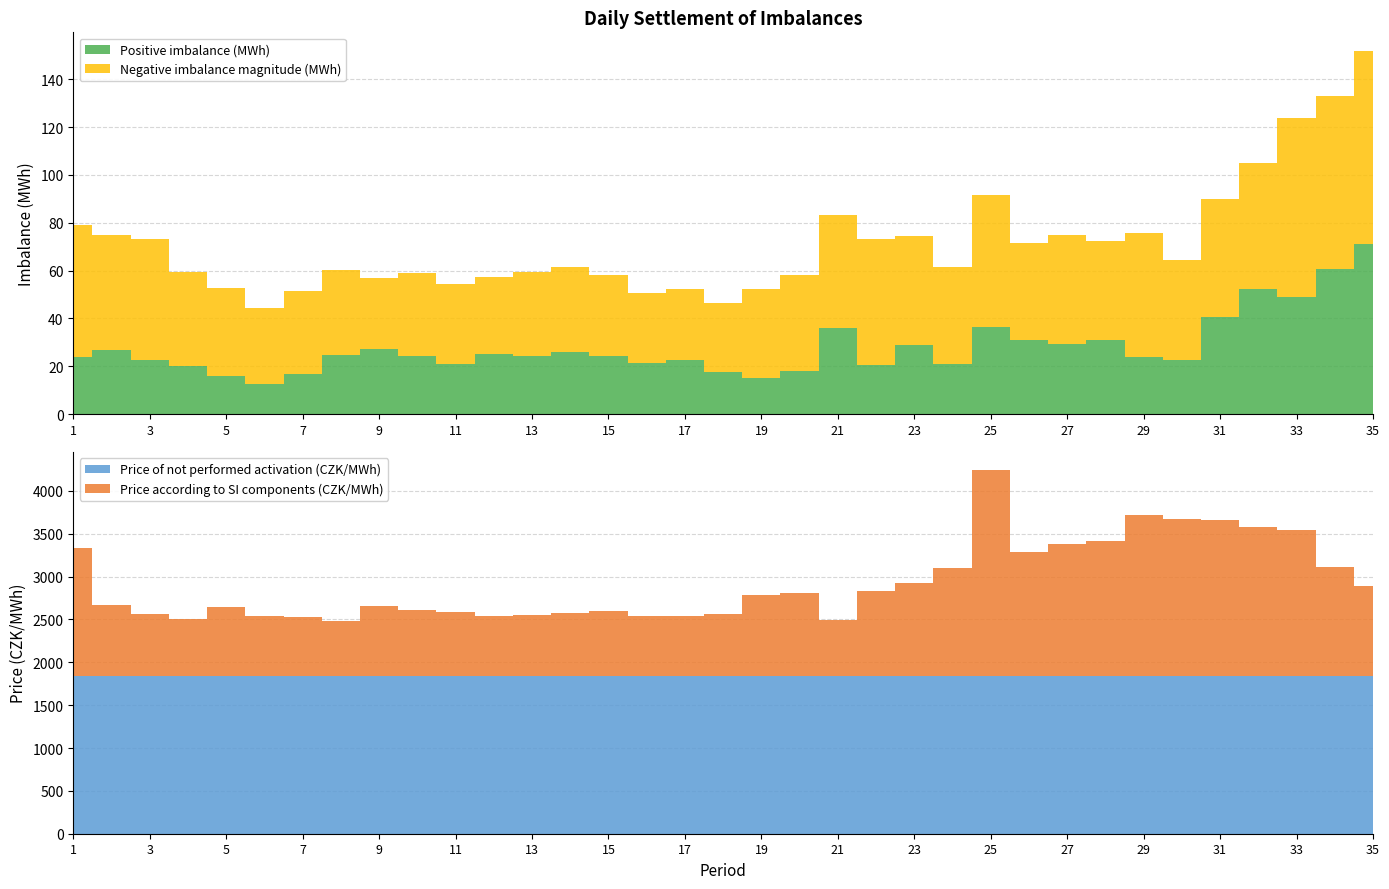

Reading right to left, list all the values displayed in this chart.

Absolute imbalance sum (MWh): 152.0	133.0	123.6	104.8	90.1	64.6	75.9	72.4	74.9	71.6	91.5	61.4	74.4	73.1	83.4	58.1	52.3	46.6	52.3	50.8	58.2	61.6	59.5	57.2	54.3	59.1	56.9	60.3	51.4	44.3	52.6	59.6	73.4	74.8	79.0
Positive imbalance (MWh): 71.2	60.9	49.1	52.3	40.7	22.8	24.0	30.8	29.5	30.9	36.4	21.1	28.8	20.6	36.2	18.1	15.2	17.5	22.6	21.5	24.1	25.9	24.5	25.2	21.1	24.5	27.2	24.7	16.9	12.6	15.8	20.0	22.6	26.9	23.8
Price according to SI components (CZK/MWh): 2885.2	3109.3	3543.6	3581.1	3659.3	3666.9	3721.1	3414.4	3378.3	3288.0	4242.7	3101.7	2924.0	2835.6	2497.0	2804.3	2783.1	2567.2	2543.1	2538.8	2602.2	2572.6	2550.3	2539.4	2589.2	2612.4	2657.6	2482.5	2525.5	2536.1	2639.6	2510.1	2561.8	2669.0	3331.5
Price of not performed activation (CZK/MWh): 1844.8	1844.8	1844.8	1844.8	1844.8	1844.8	1844.8	1844.8	1844.8	1844.8	1844.8	1844.8	1844.8	1844.8	1844.8	1844.8	1844.8	1844.8	1844.8	1844.8	1844.8	1844.8	1844.8	1844.8	1844.8	1844.8	1844.8	1844.8	1844.8	1844.8	1844.8	1844.8	1844.8	1844.8	1844.8